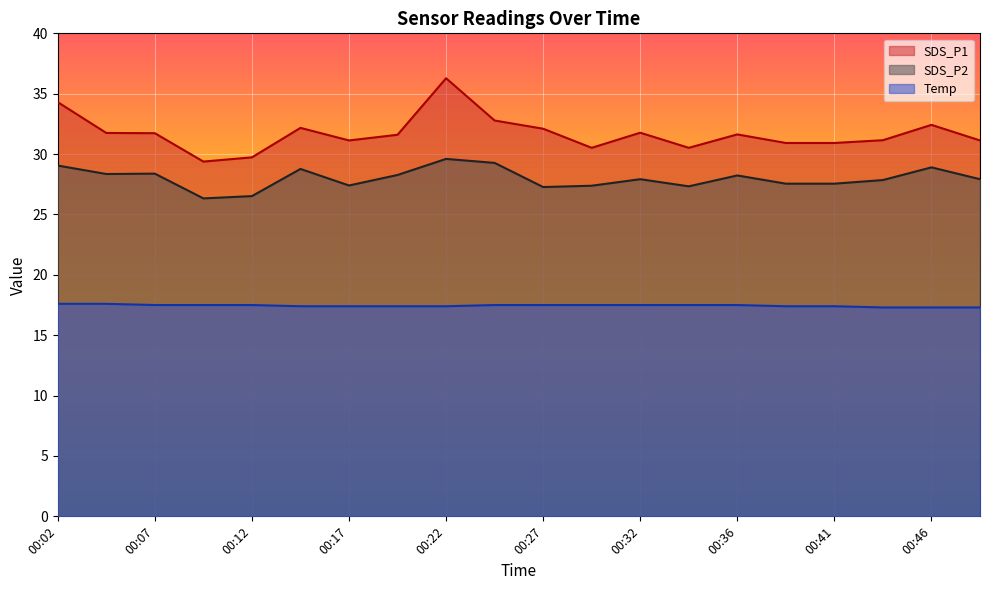

How many data points in SDS_P1 are less than 31?

6